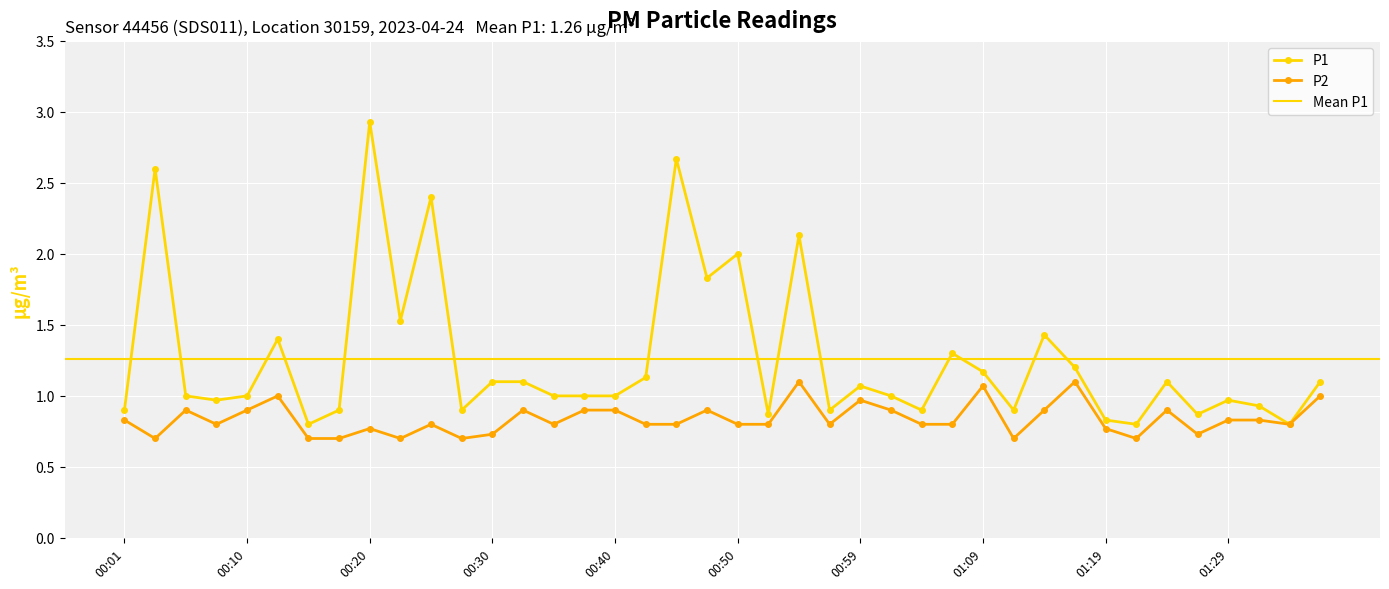

What is the difference between the maximum and minimum values in the P2 series?

0.4